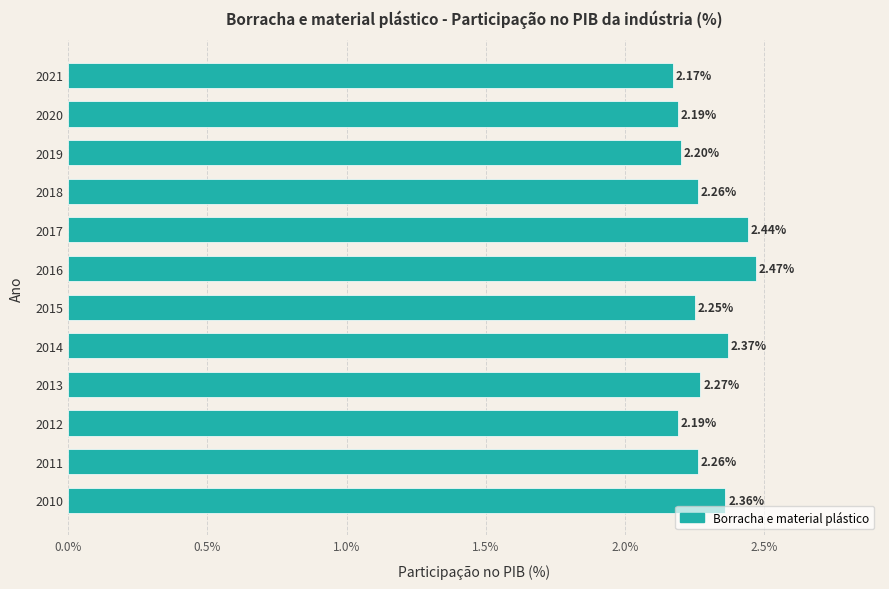

What is the change in value from 2012 to 2018?

+0.1